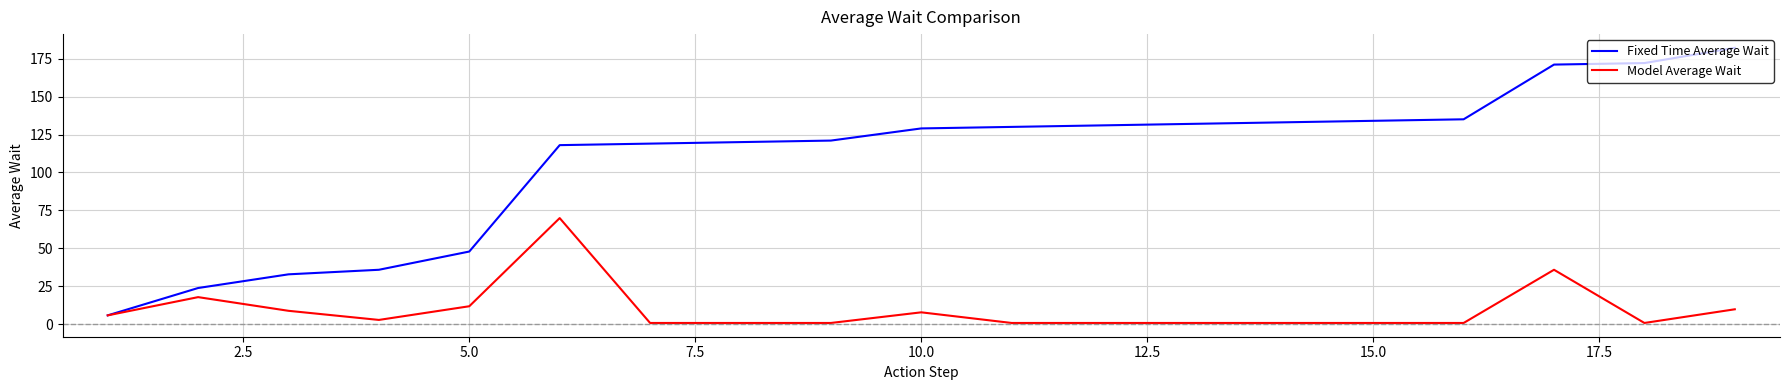

Rank the series by their maximum value, from lowest to highest.

Model Average Wait, Fixed Time Average Wait